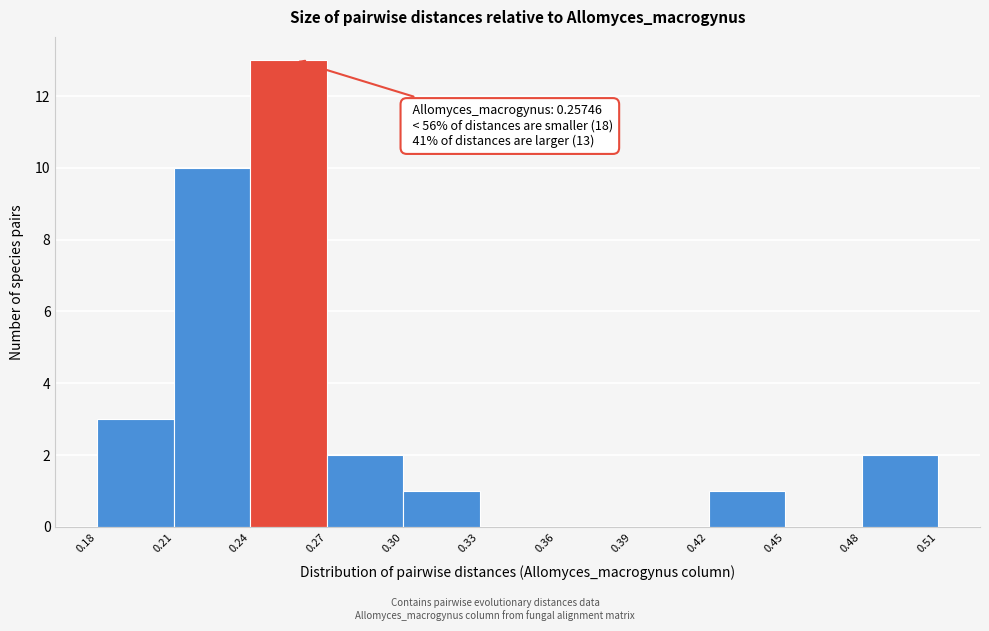

Which range on the x-axis has the tallest bar?

0.24 to 0.27